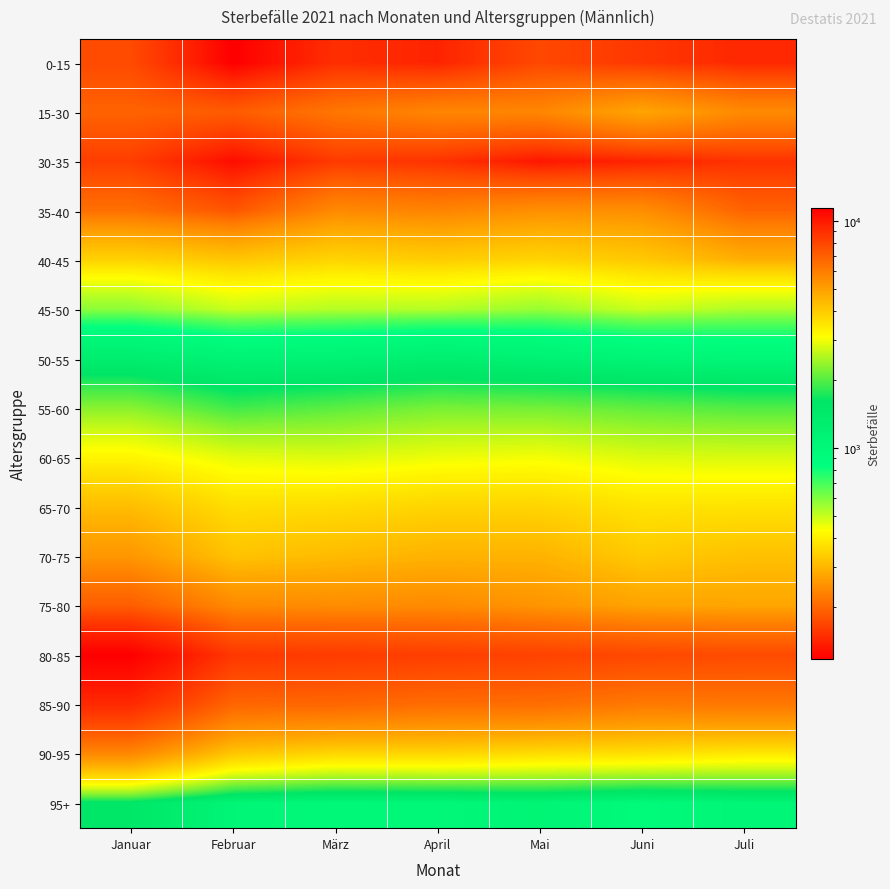

What is the total value across all series at Juli?

38431